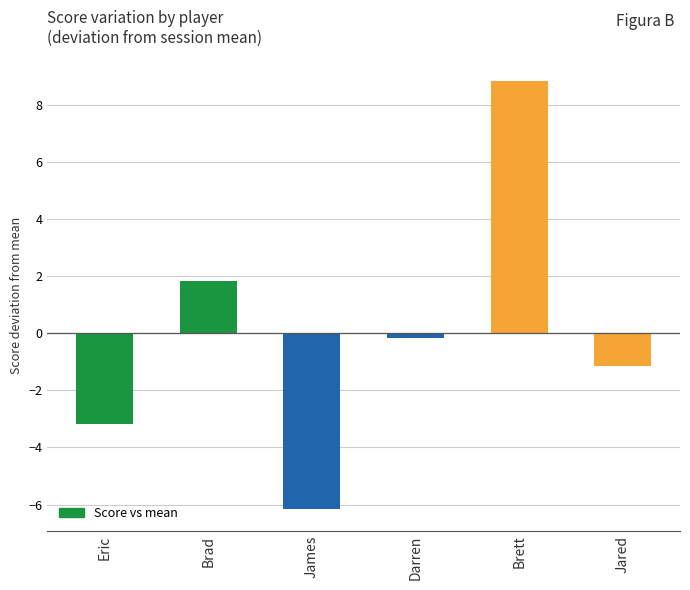

How many distinct data groups are displayed?

1